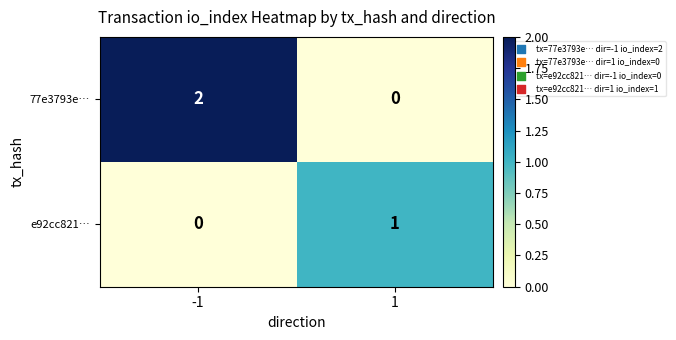

At which category is the sum across all series the highest?

-1